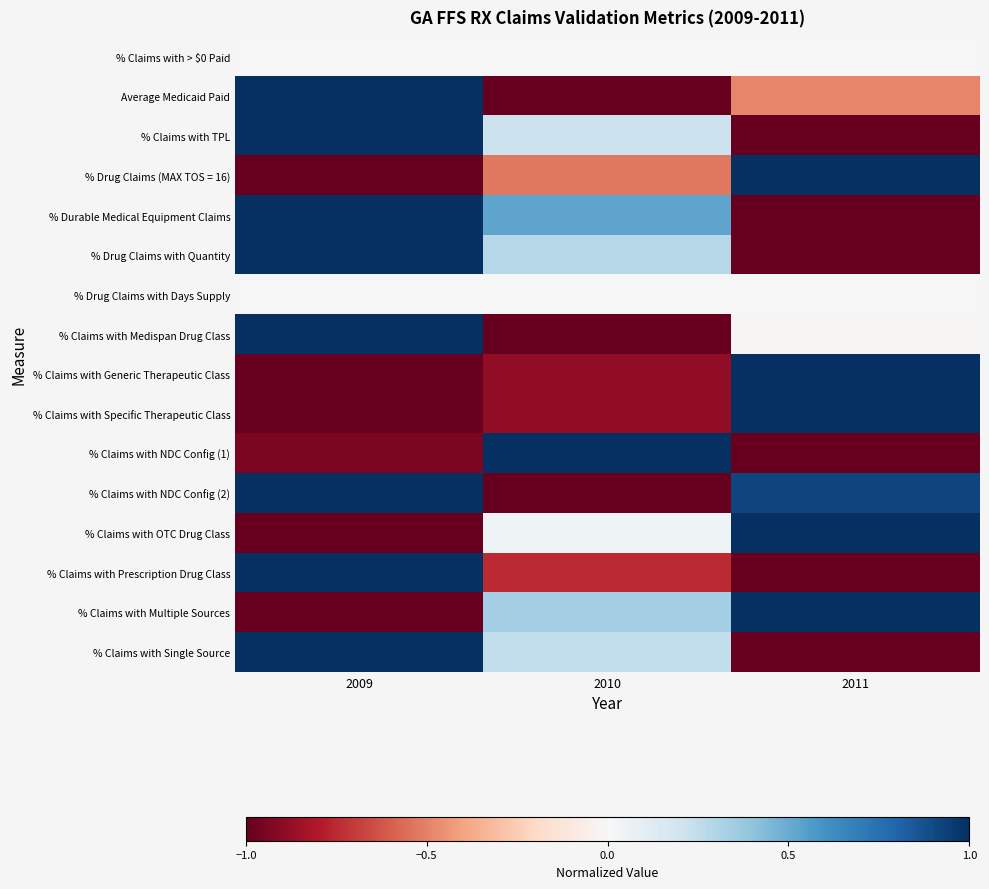

Rank the series at 2010 from lowest to highest value.

Average Medicaid Paid, % Claims with Medispan Drug Class, % Claims with NDC Config (2), % Claims with Generic Therapeutic Class, % Claims with Specific Therapeutic Class, % Claims with Prescription Drug Class, % Drug Claims (MAX TOS = 16), % Claims with > $0 Paid, % Drug Claims with Days Supply, % Claims with OTC Drug Class, % Claims with TPL, % Claims with Single Source, % Drug Claims with Quantity, % Claims with Multiple Sources, % Durable Medical Equipment Claims, % Claims with NDC Config (1)